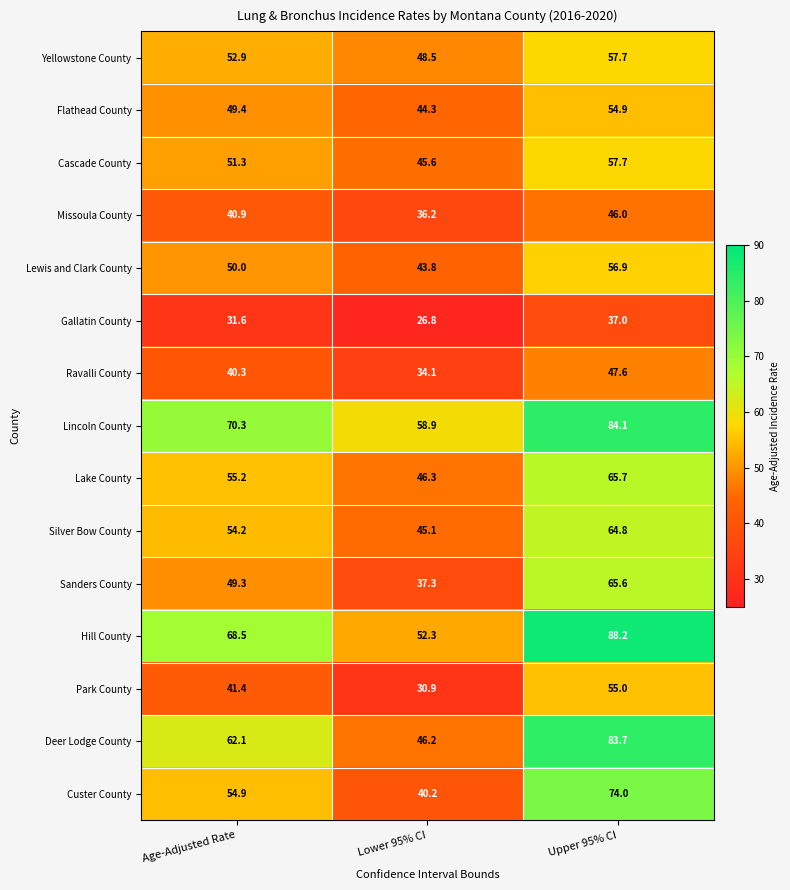

What is the smallest value displayed?

26.8